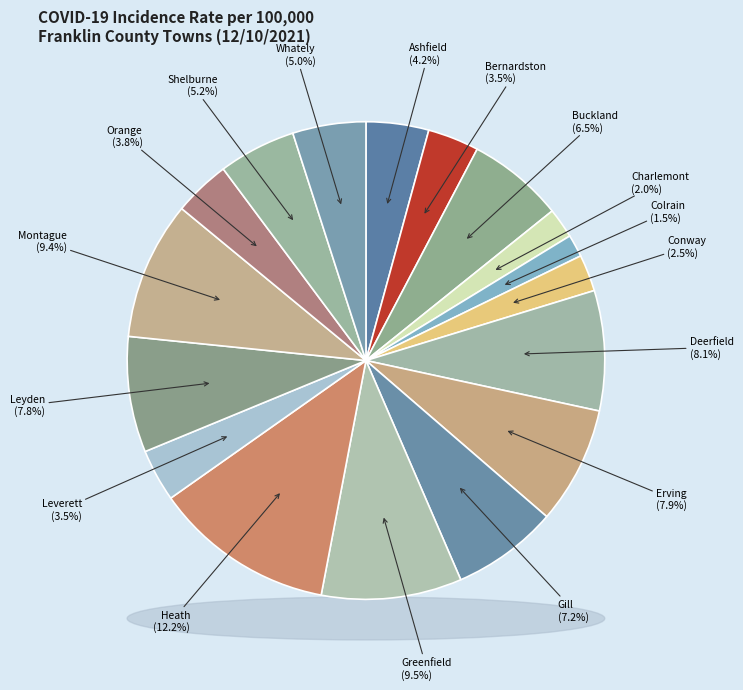

Count the number of slices in the pie.

17